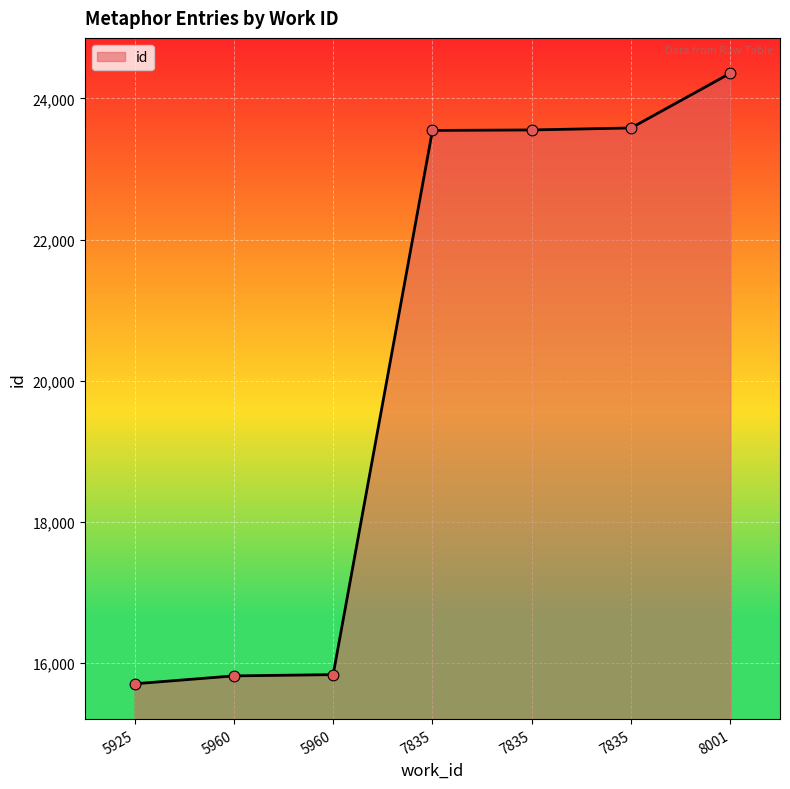

What is the change in value from 5960 to 7835?

+7761